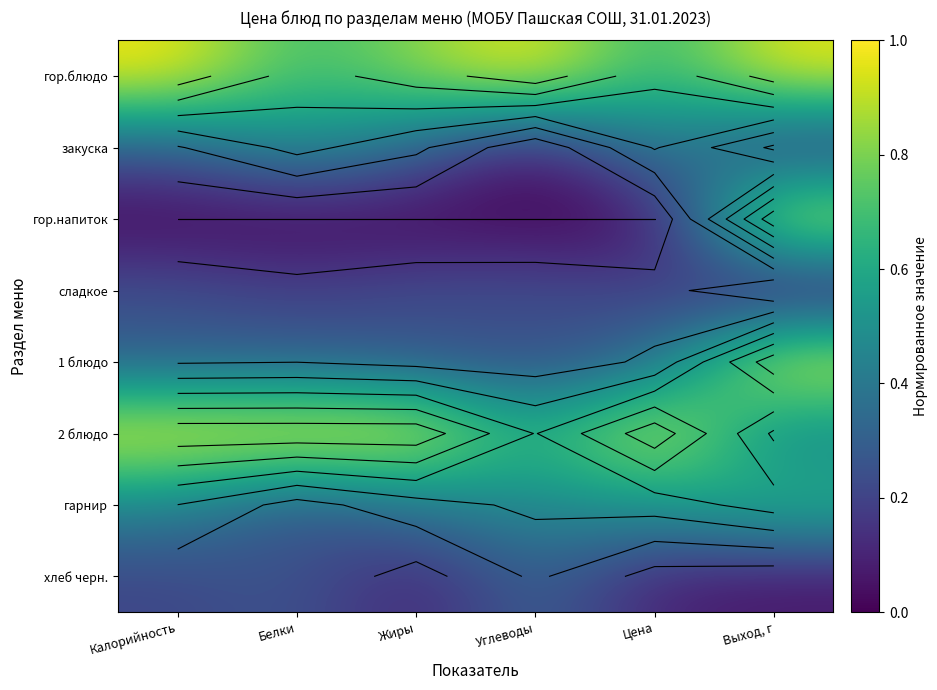

How many data points does each series have?

6